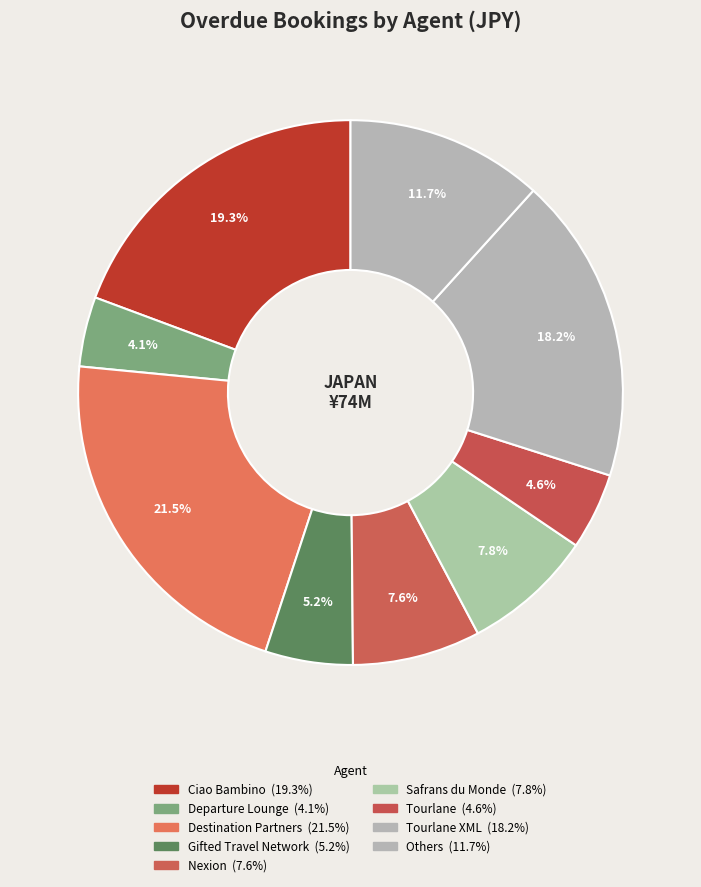

How many segments does this pie chart have?

9